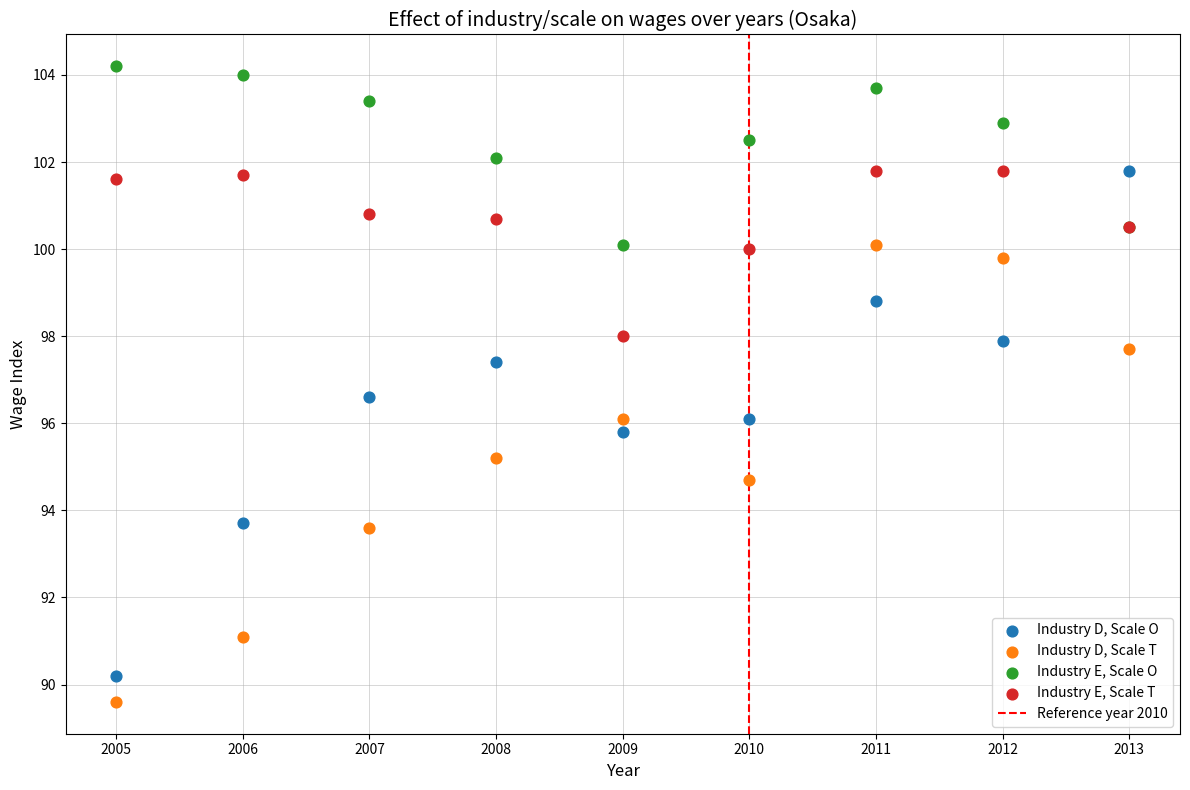

Which series has the largest Y range (max minus min)?

Industry D, Scale O